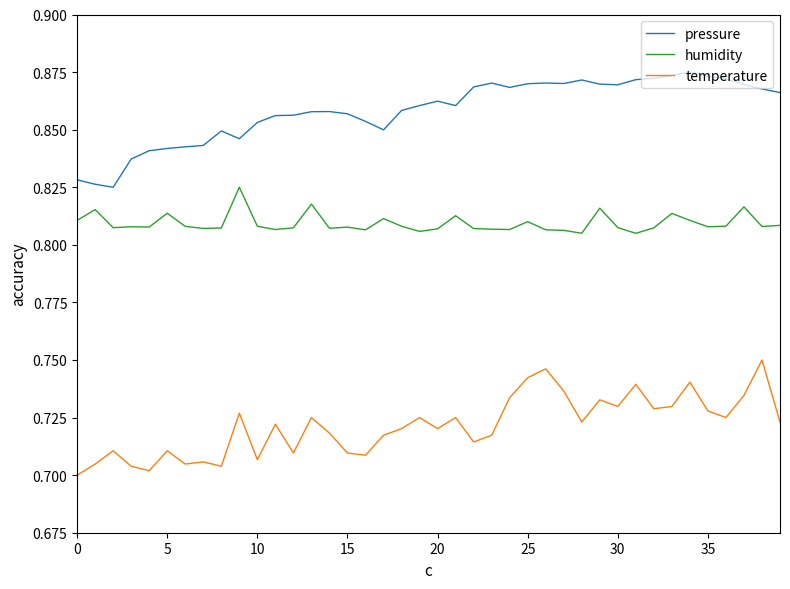

True or false: pressure and temperature cross at least once.

False